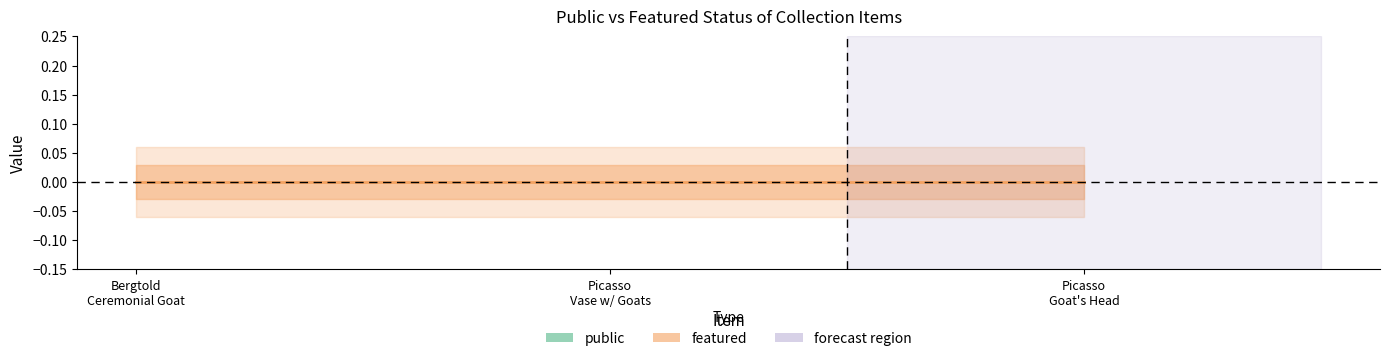

Which series has the largest range (max minus min)?

public